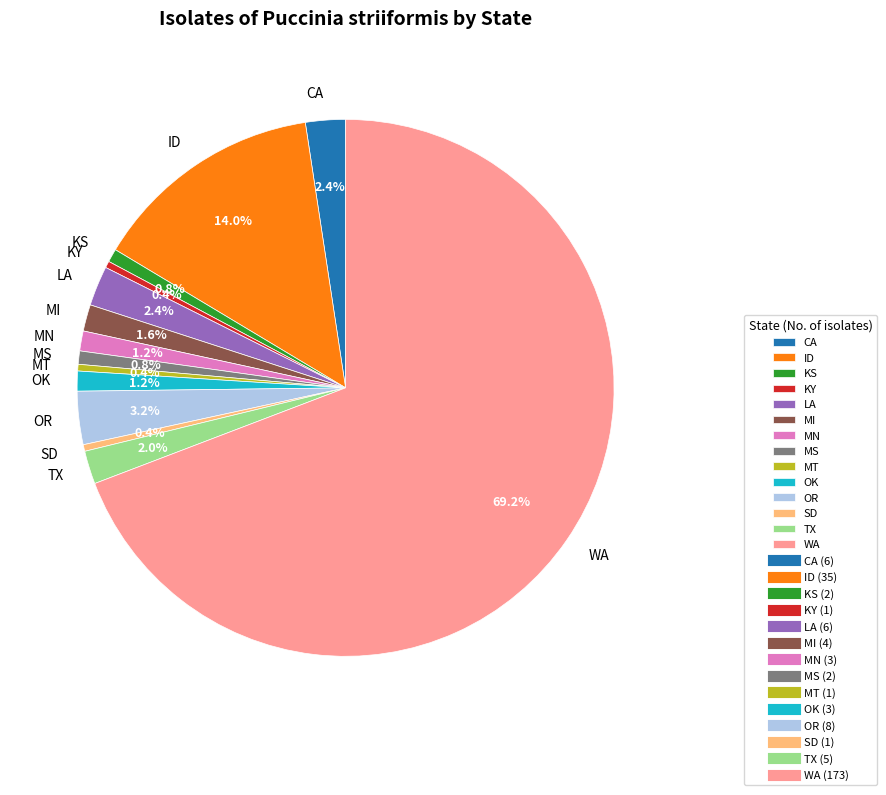

Which slice is the largest?

WA